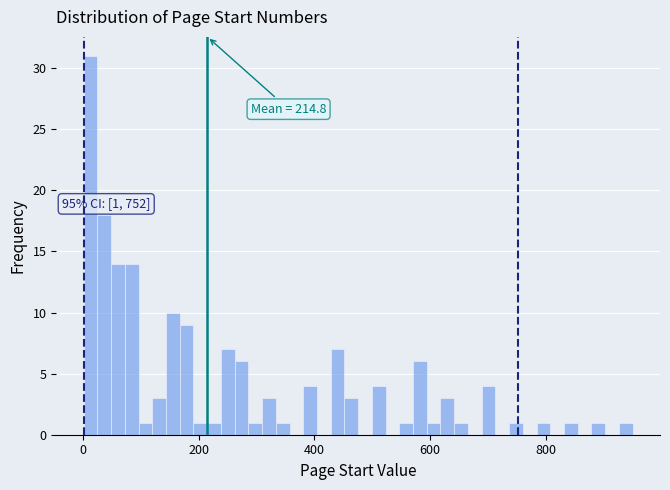

Read against the x-axis, roughly where is the centre of the tallest bar?

20